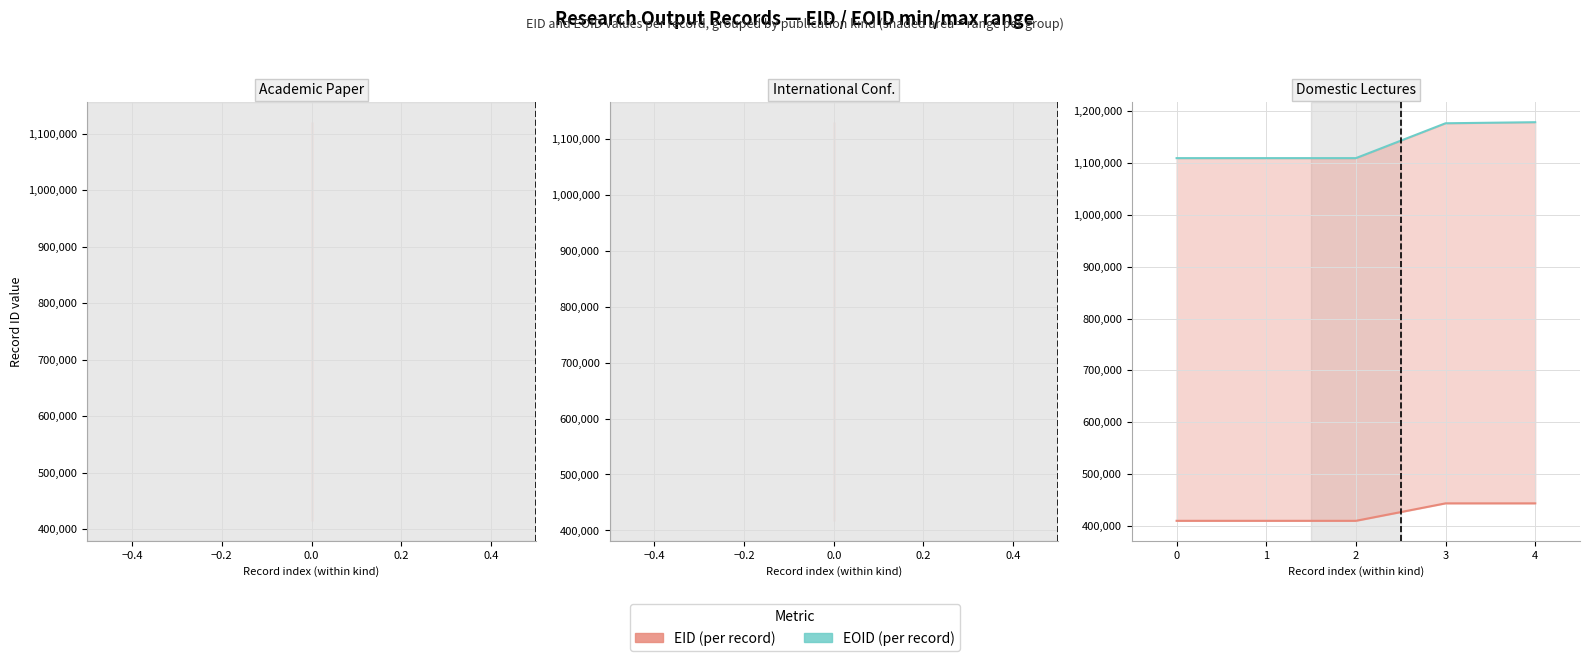

What is the lowest value of the EID series?

409730